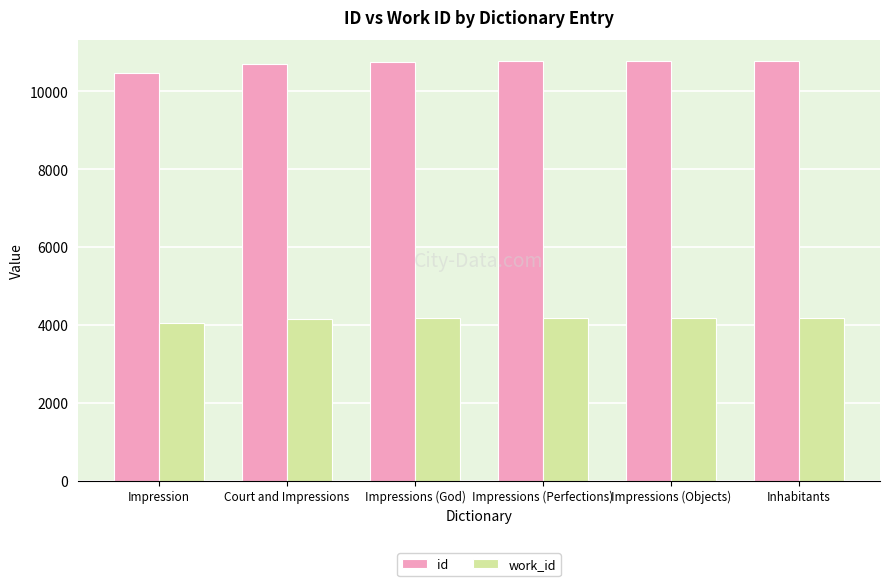

What is the greatest value displayed?

10784